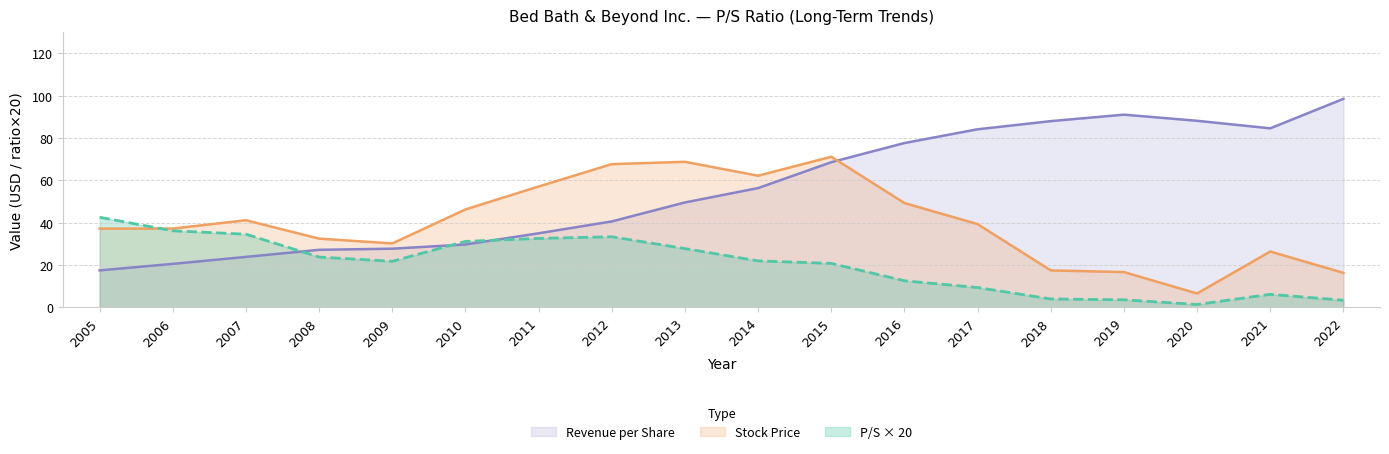

Which series has the largest total across all categories?

Revenue per Share